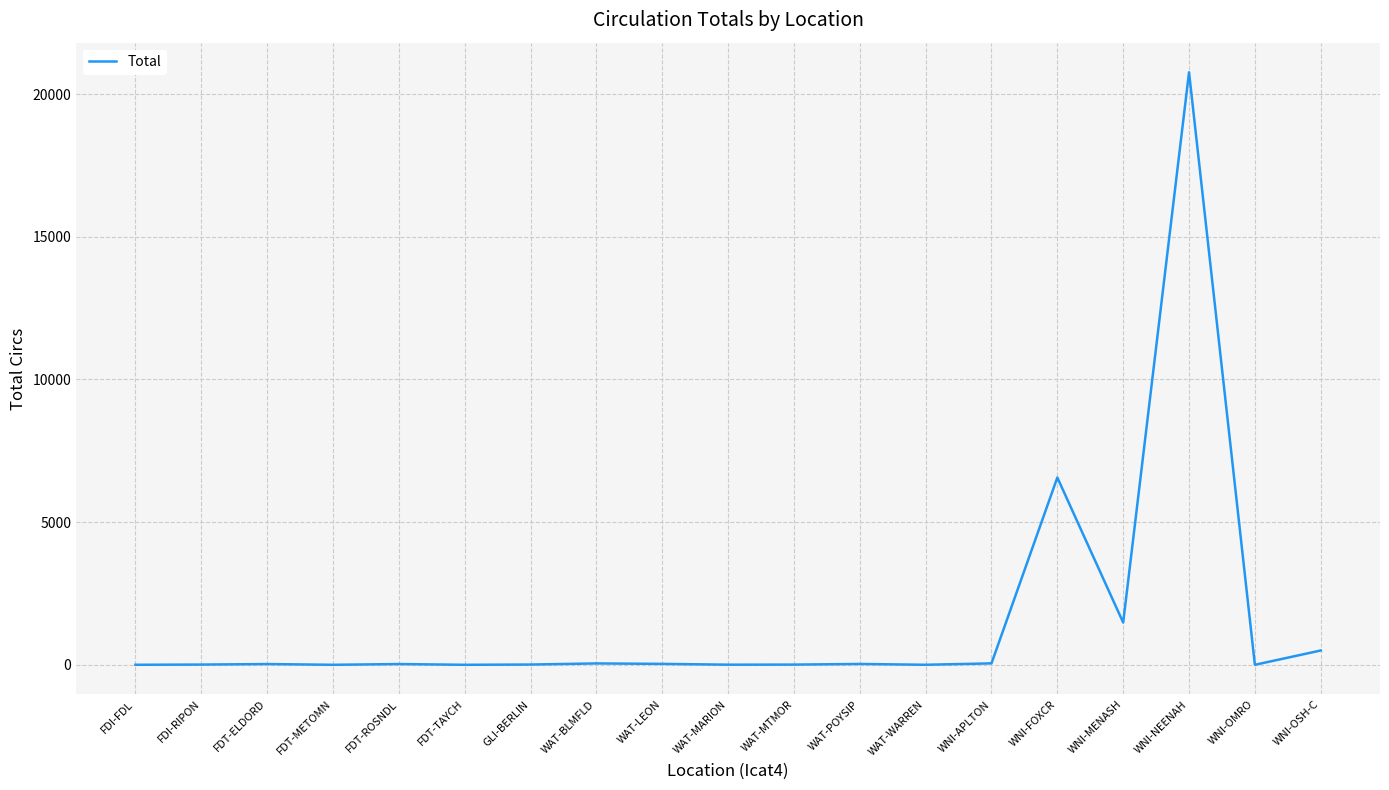

What is the difference between the second highest and minimum values?

6562